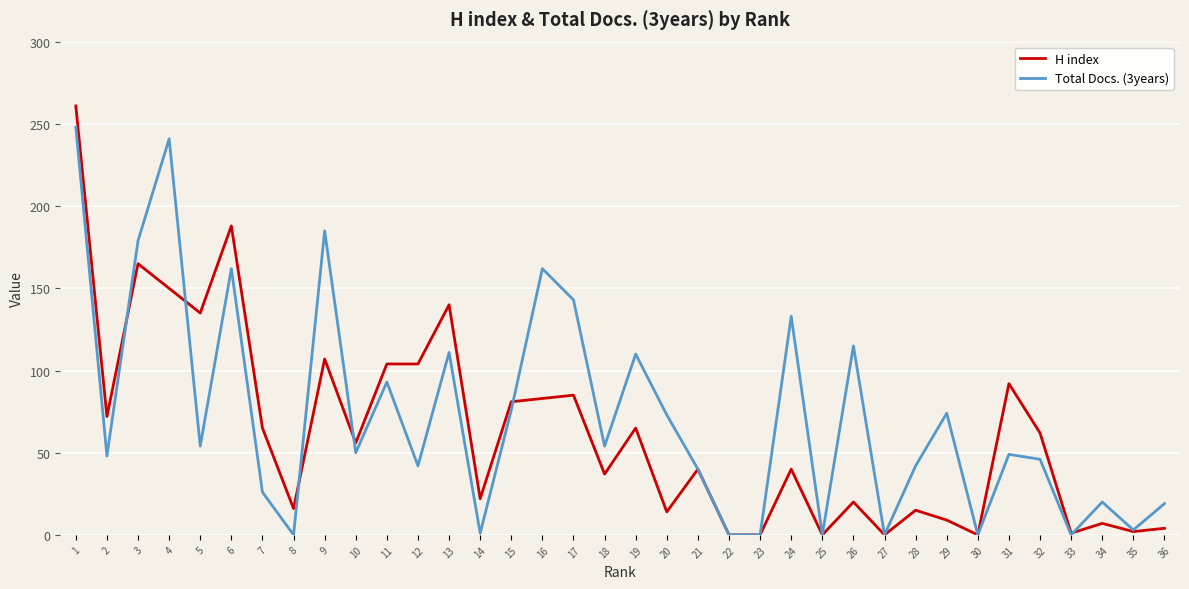

Rank the series at 26 from lowest to highest value.

H index, Total Docs. (3years)